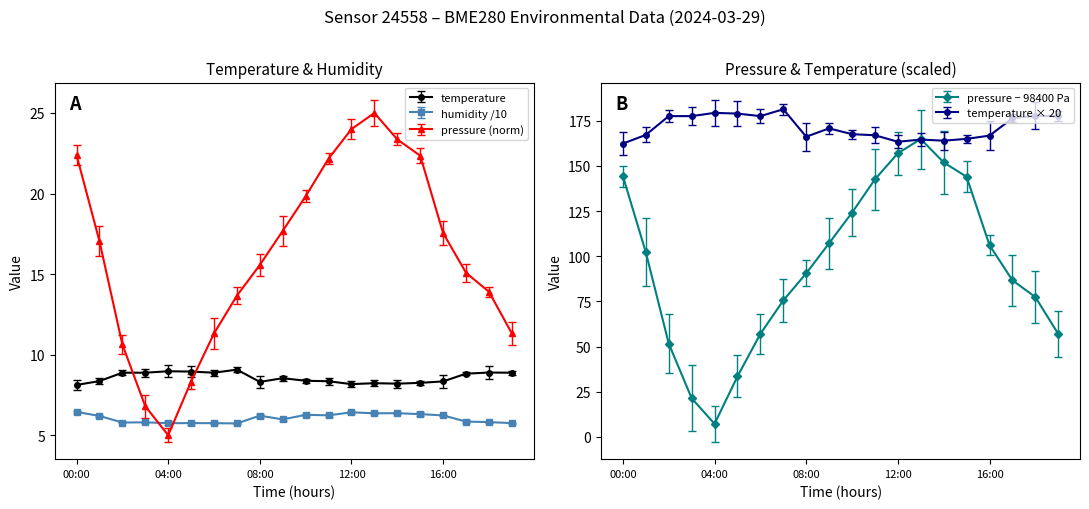

Between which two adjacent categories do temperature and pressure first intersect?

02:00 and 03:00